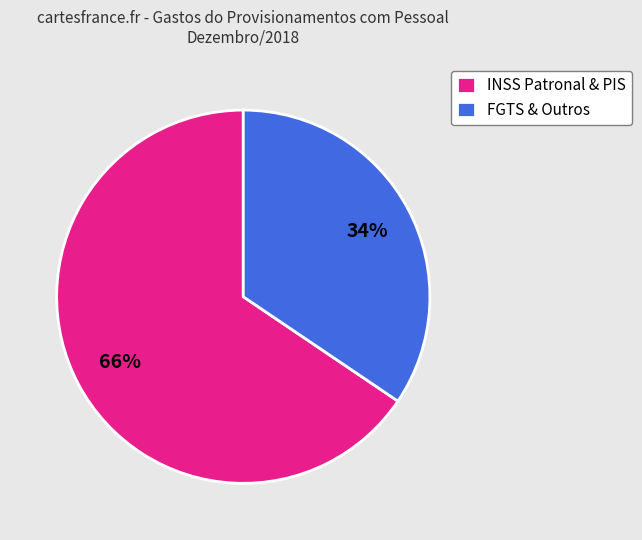

Is the sum of FGTS & Outros and INSS Patronal & PIS greater than half?

Yes